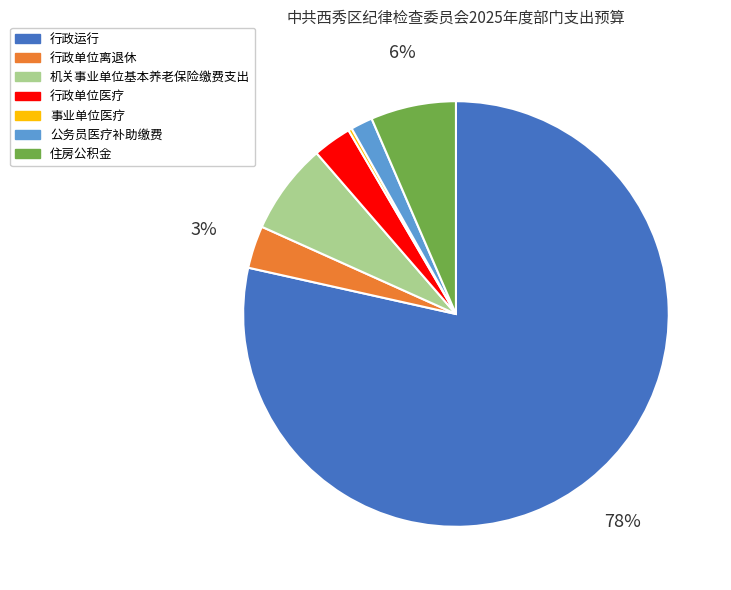

Is it true that 公务员医疗补助缴费 is 2% of the pie?

True